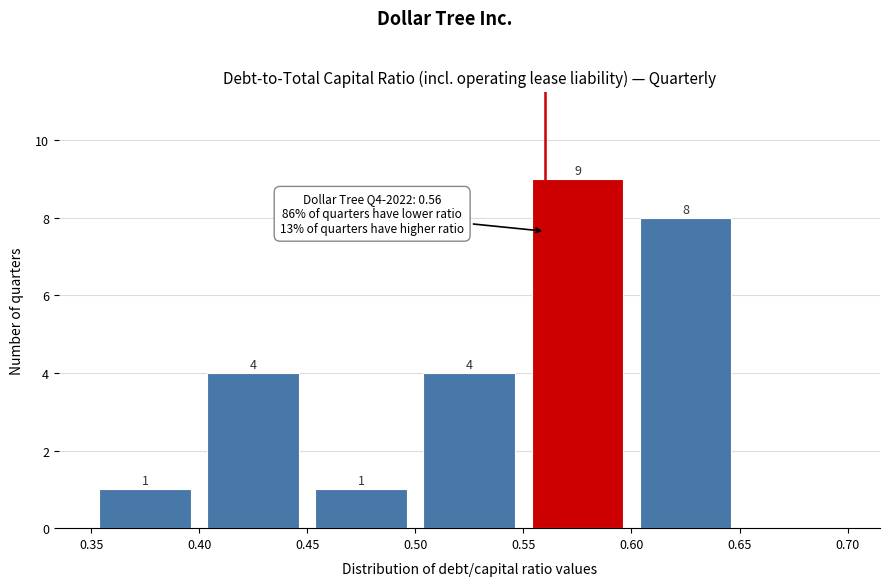

Over which range of the x-axis is the bar tallest?

0.55 to 0.60